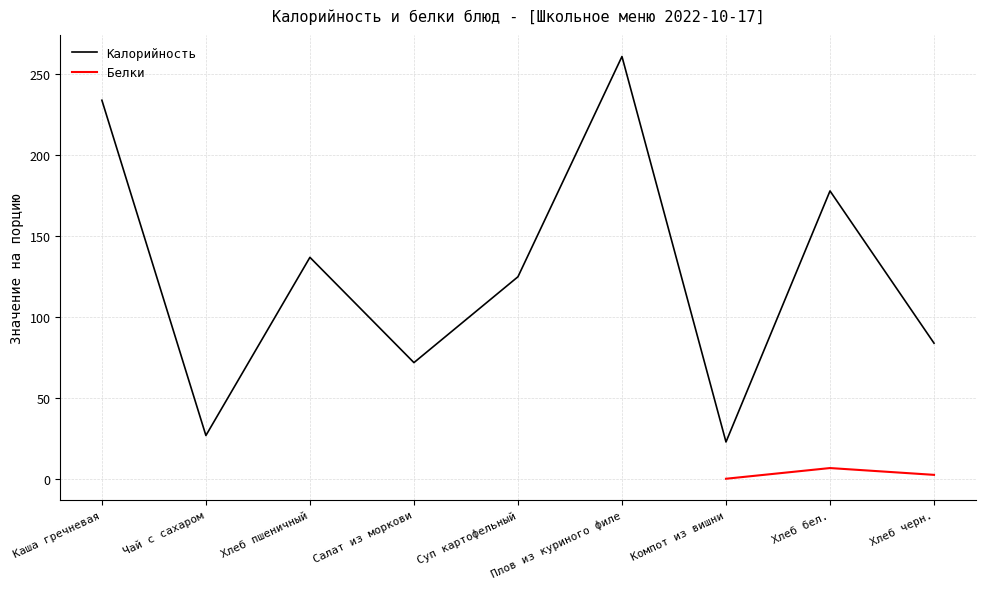

What is the difference between the maximum and minimum values?

238